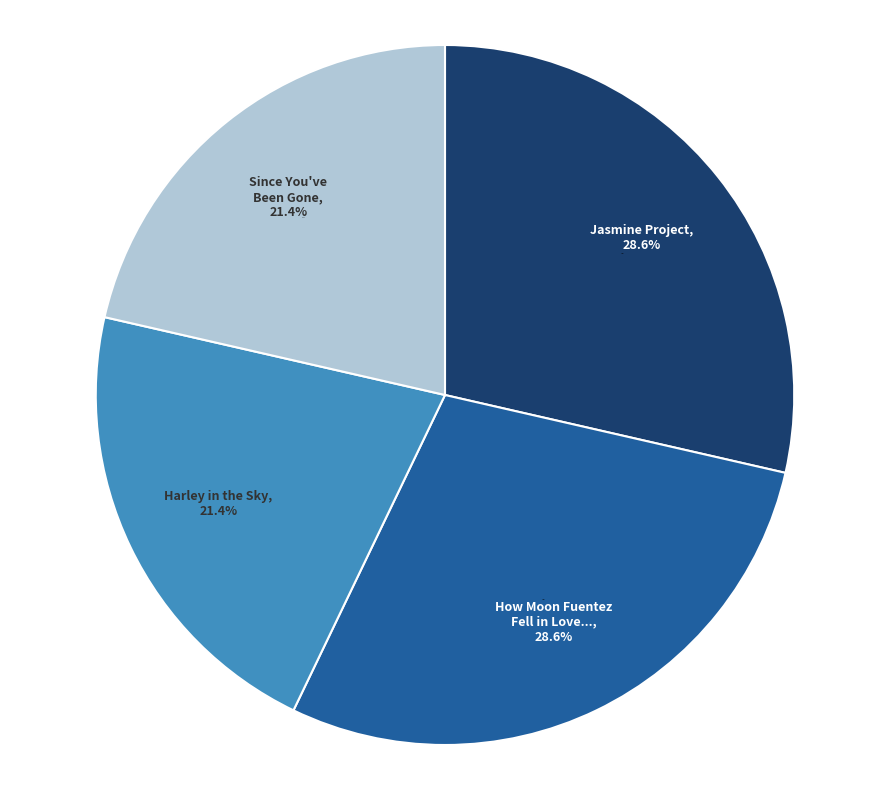

Is How Moon Fuentez Fell in Love with the Universe the majority of the pie?

No